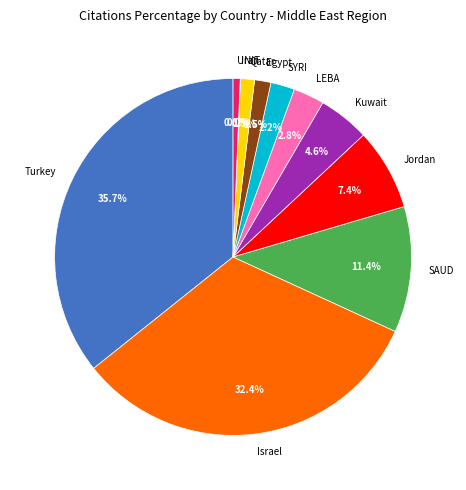

Is there a majority slice in this chart?

No